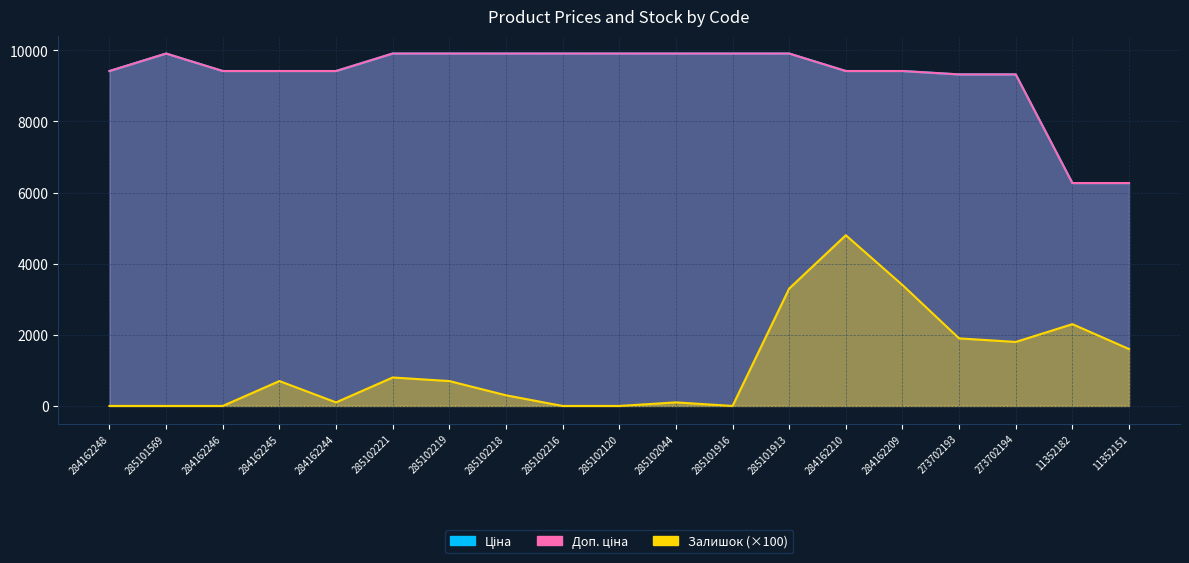

The Доп. ціна series shows 9416.9 at 284162248. True or false?

True